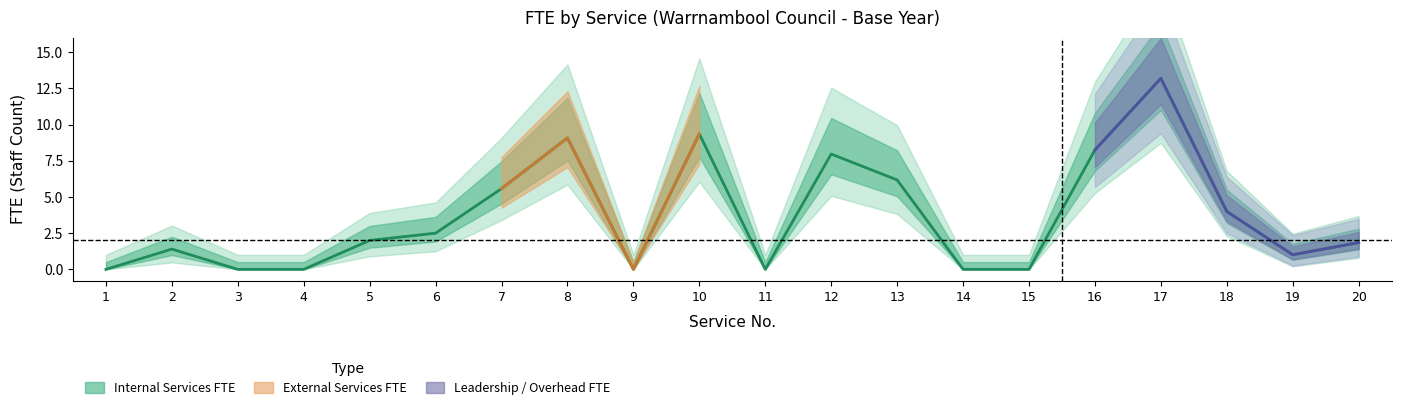

What is the difference between the maximum and second lowest values?

13.2